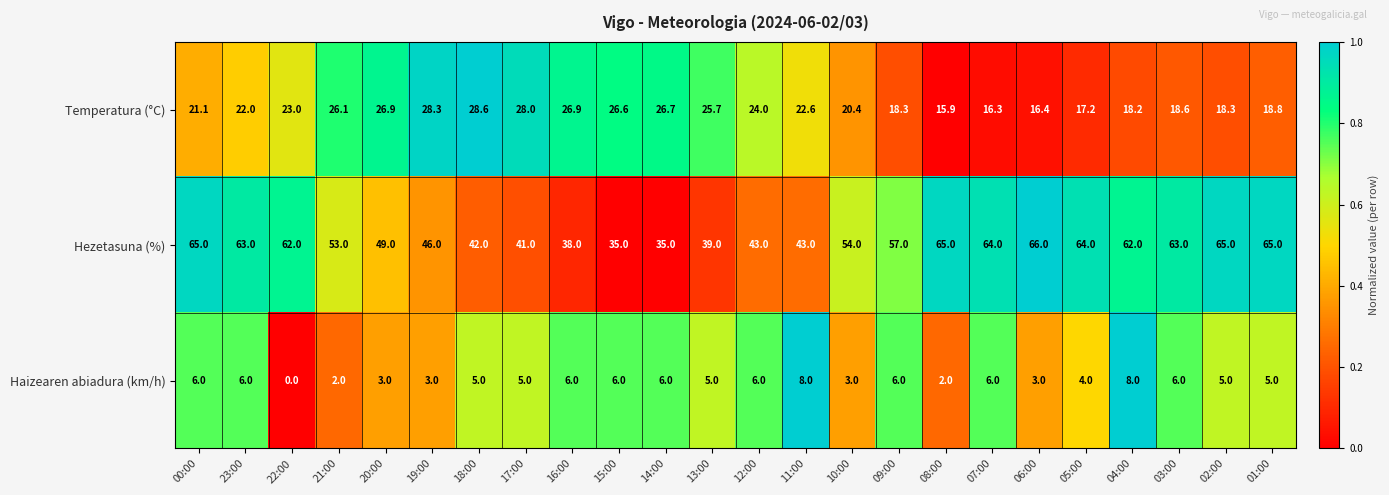

Rank the series by their average value, from lowest to highest.

Haizearen abiadura (km/h), Temperatura (°C), Hezetasuna (%)